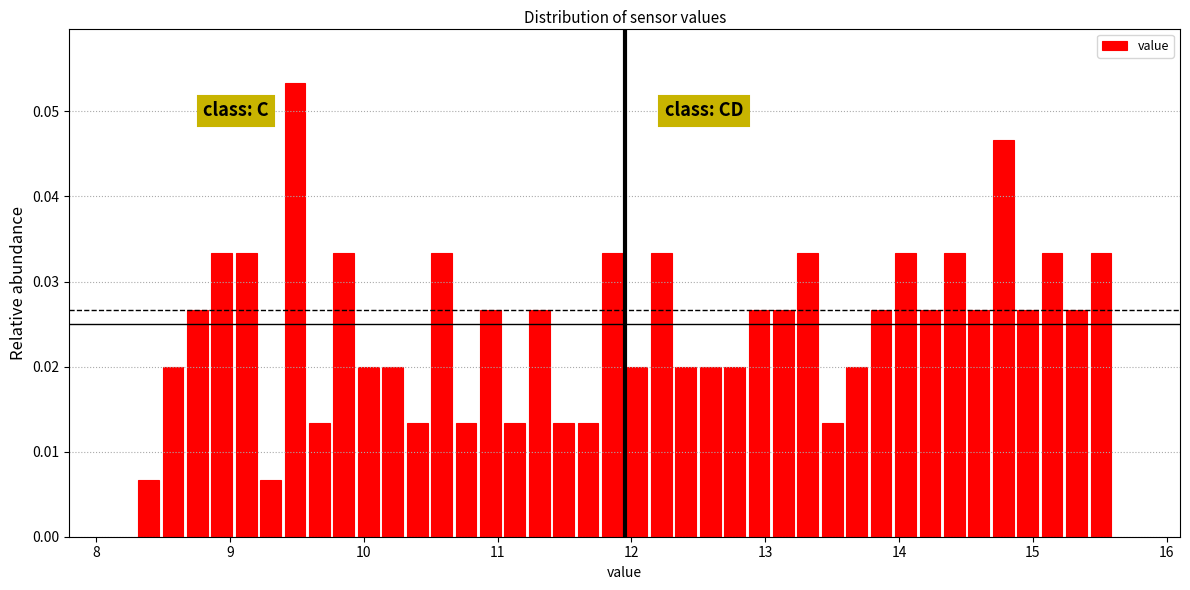

Read against the x-axis, roughly where is the centre of the tallest bar?

9.5